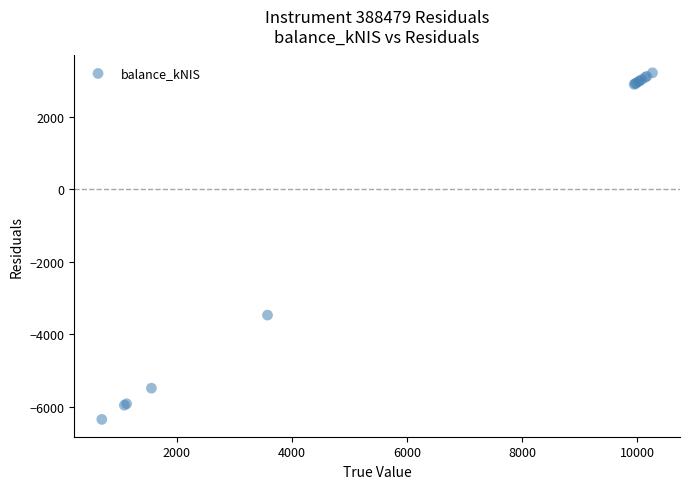

What Y value in the scatter plot is closest to -1566?

-3471.1